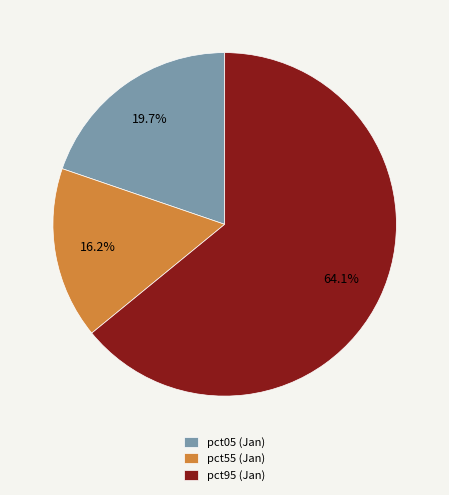

Approximately how many times larger is the value at pct55 (Jan) compared to pct95 (Jan)?

0.3